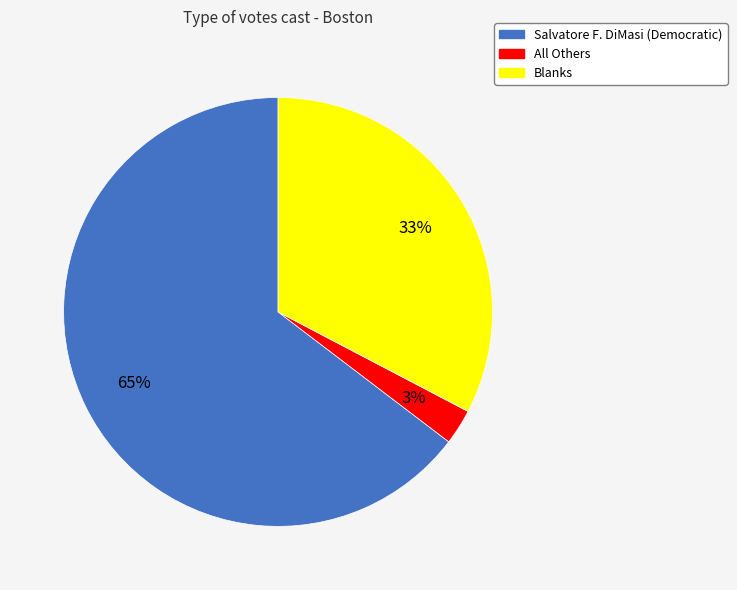

Is the sum of All Others and Blanks greater than half?

No